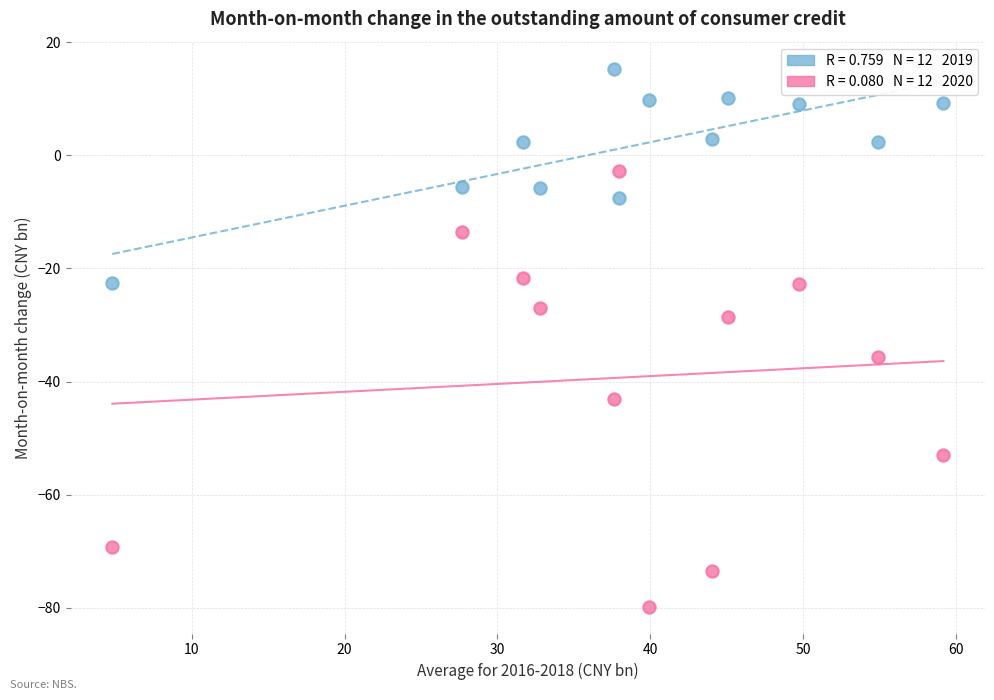

Across all data points, what is the range of X values (max minus min)?

54.4